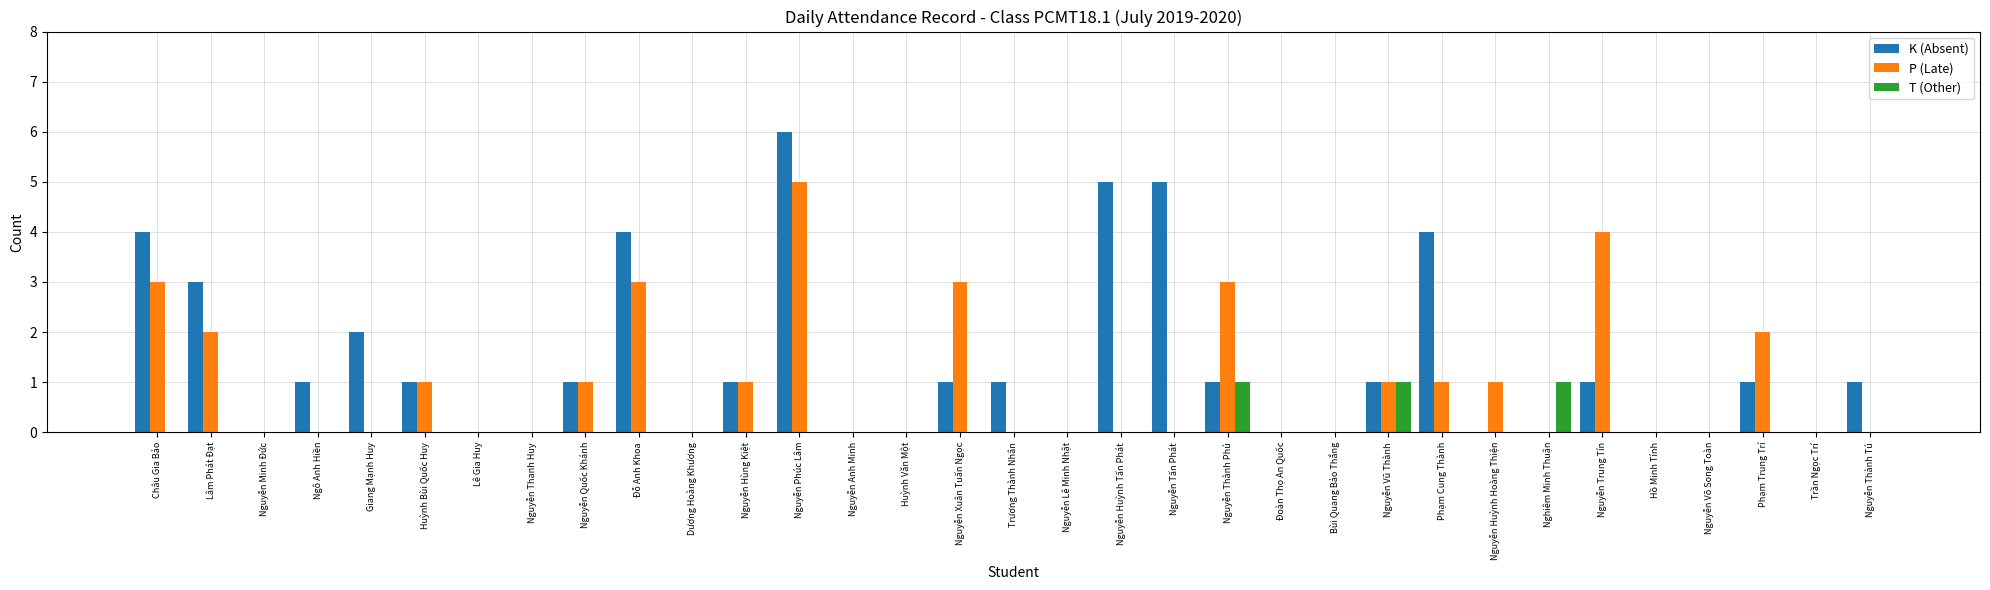

Which series has the largest total across all categories?

K (Absent)